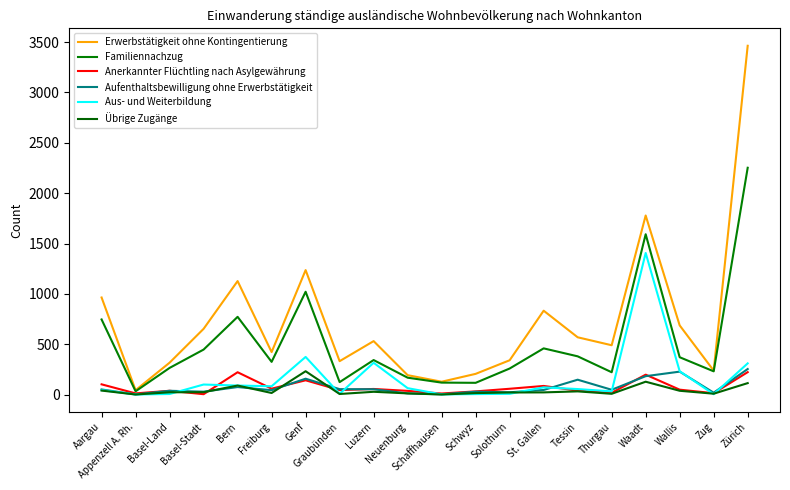

At how many categories does at least one series exceed 1750?

2